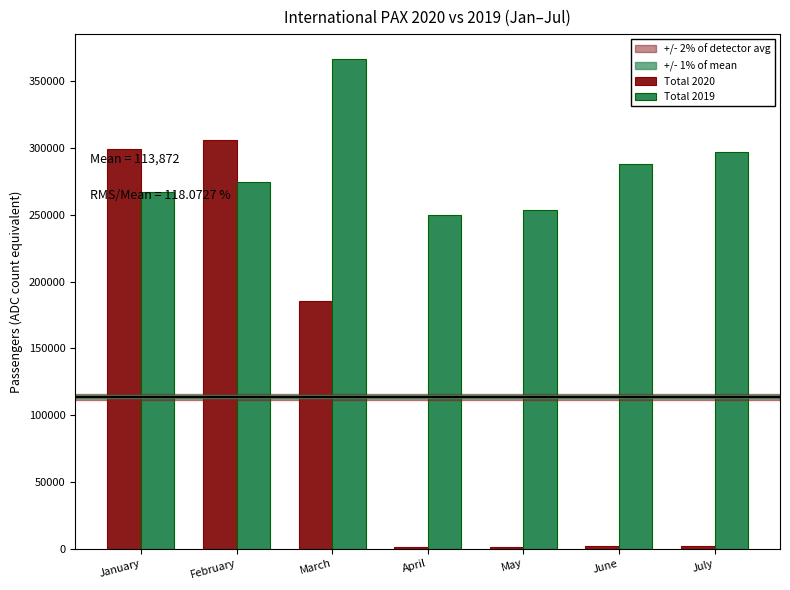

Which series has the largest total across all categories?

Total 2019